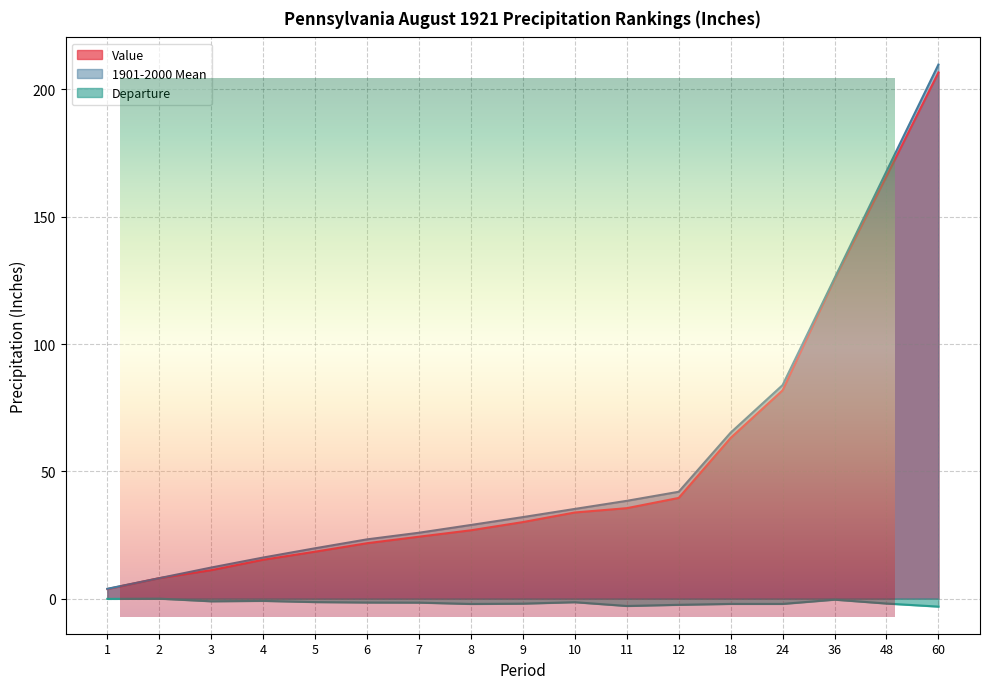

True or false: Departure and Value intersect in this chart.

False